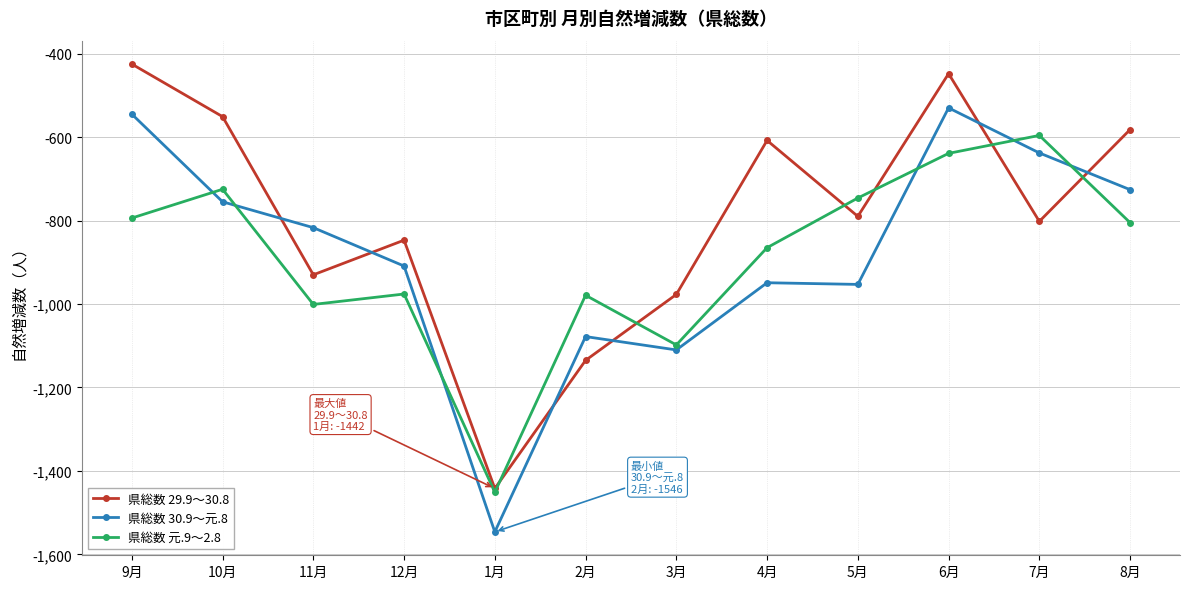

How many lines are shown in the chart?

3